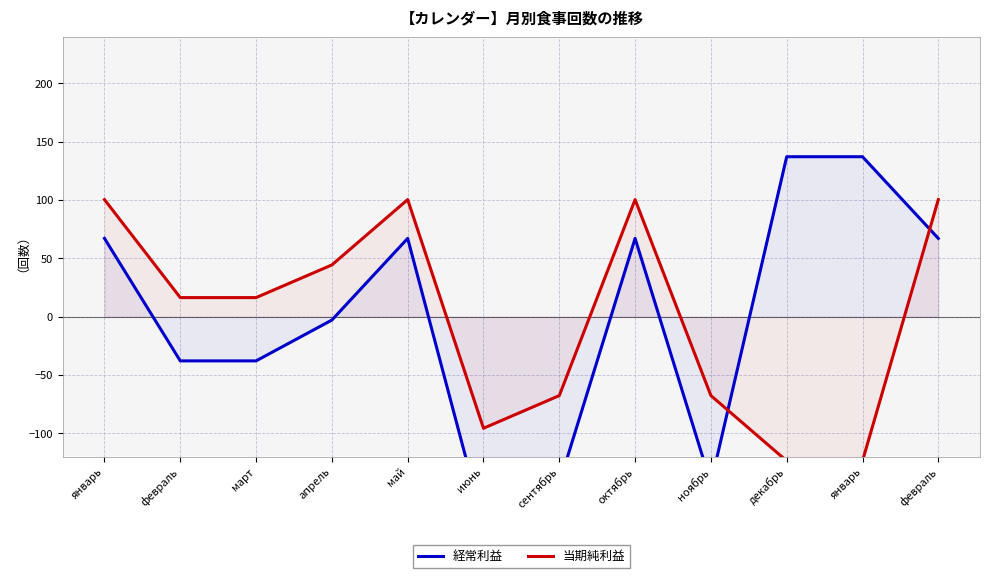

Does the chart have visible grid lines?

Yes